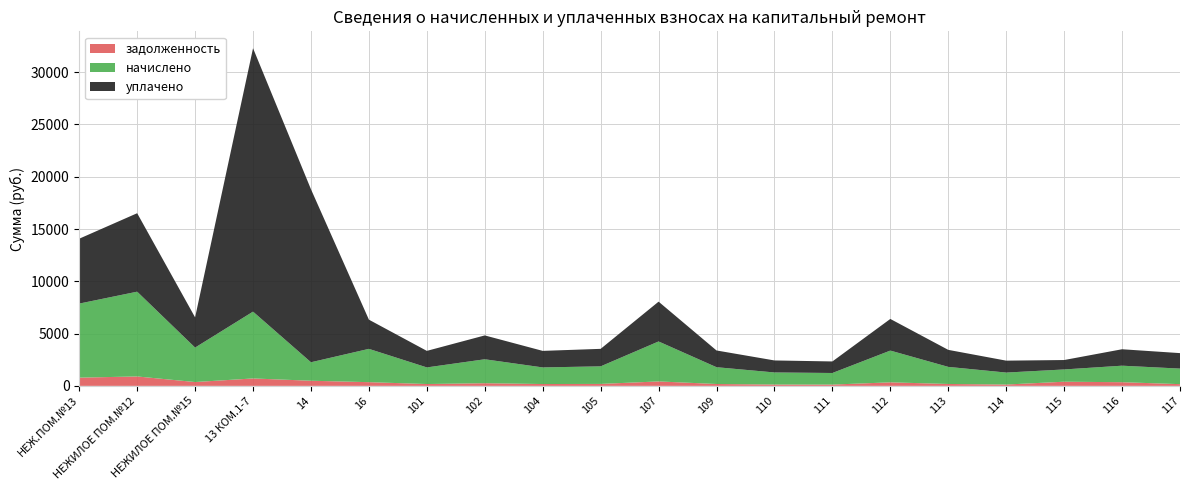

Reading left to right, transcribe all the data shown in this chart.

задолженность: НЕЖ.ПОМ.№13=786.9	НЕЖИЛОЕ ПОМ.№12=900.8	НЕЖИЛОЕ ПОМ.№15=366.3	13 КОМ.1-7=710.0	14=490.5	16=354.0	101=176.5	102=254.4	104=176.5	105=186.7	107=424.8	109=178.5	110=128.2	111=123.1	112=337.6	113=181.6	114=127.2	115=397.6	116=350.9	117=165.2
начислено: НЕЖ.ПОМ.№13=7082.5	НЕЖИЛОЕ ПОМ.№12=8107.5	НЕЖИЛОЕ ПОМ.№15=3296.5	13 КОМ.1-7=6389.9	14=1768.3	16=3185.7	101=1588.2	102=2290.1	104=1588.2	105=1680.6	107=3822.8	109=1606.7	110=1154.2	111=1108.1	112=3037.9	113=1634.4	114=1145.0	115=1172.7	116=1579.0	117=1486.7
уплачено: НЕЖ.ПОМ.№13=6205.8	НЕЖИЛОЕ ПОМ.№12=7504.2	НЕЖИЛОЕ ПОМ.№15=2888.5	13 КОМ.1-7=25194.3	14=16544.3	16=2791.4	101=1581.5	102=2280.9	104=1581.5	105=1673.5	107=3806.7	109=1599.9	110=1149.4	111=1104.3	112=3025.6	113=1627.5	114=1140.2	115=900.8	116=1572.4	117=1480.4